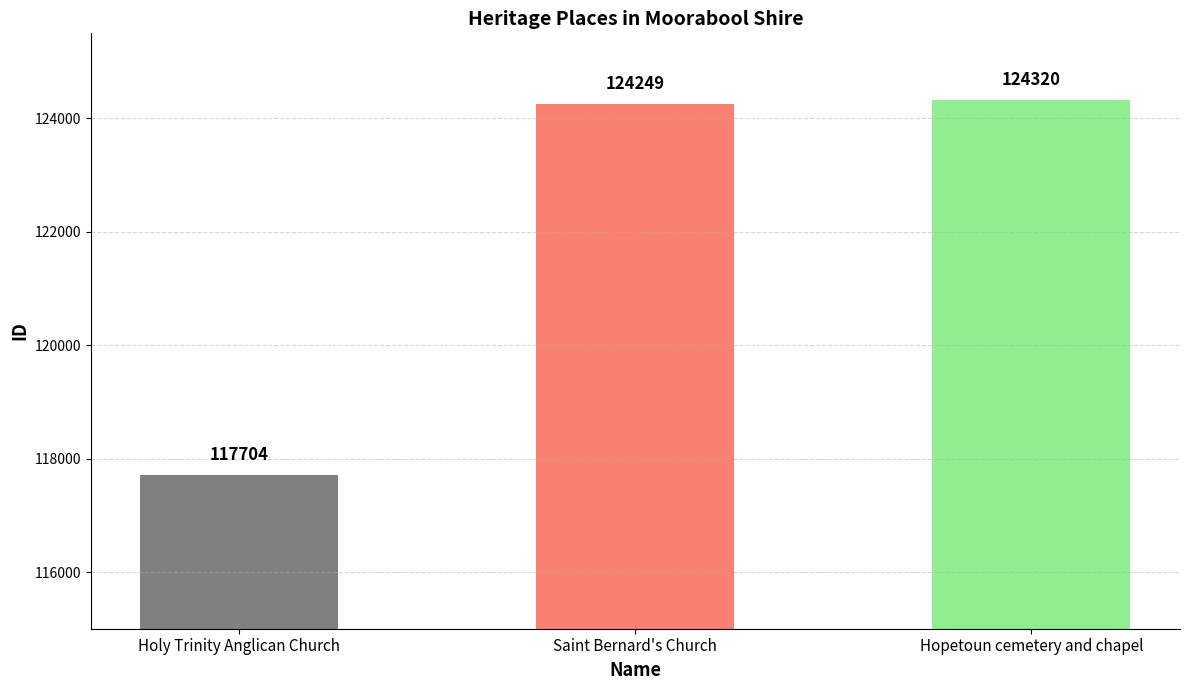

Rank the categories by value from highest to lowest.

Hopetoun cemetery and chapel, Saint Bernard's Church, Holy Trinity Anglican Church